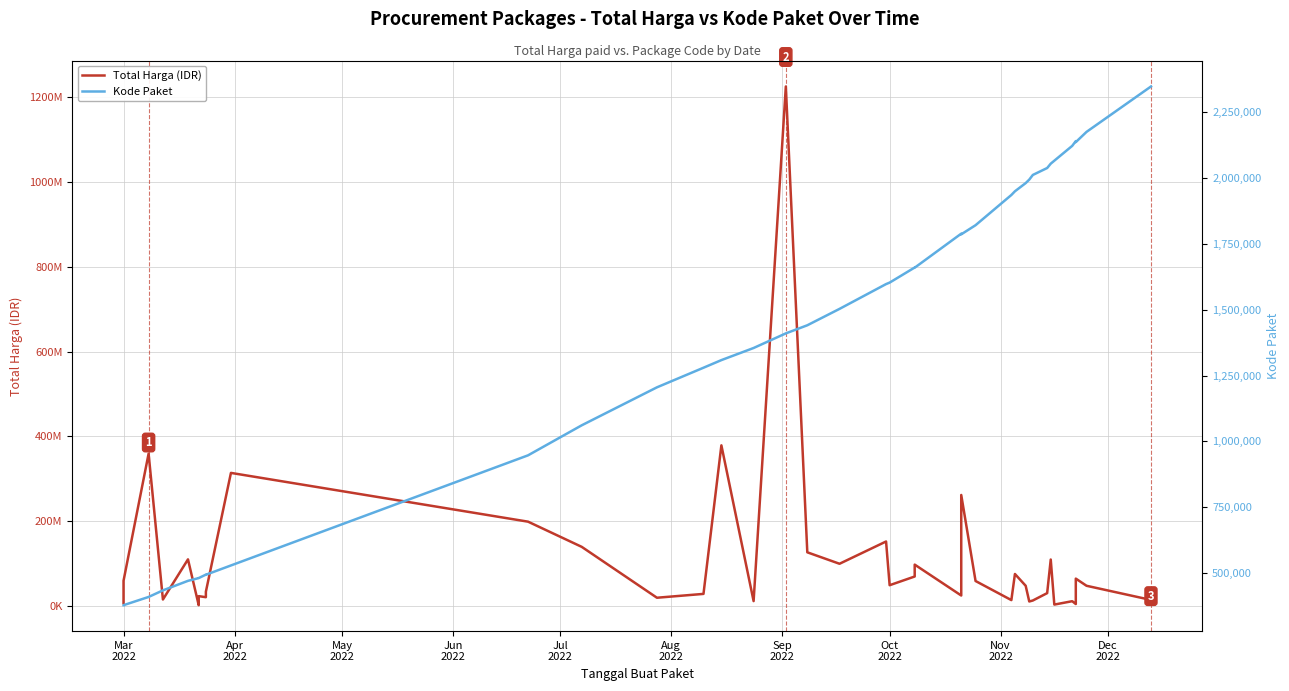

True or false: Total Harga (IDR) and Kode Paket cross at least once.

False